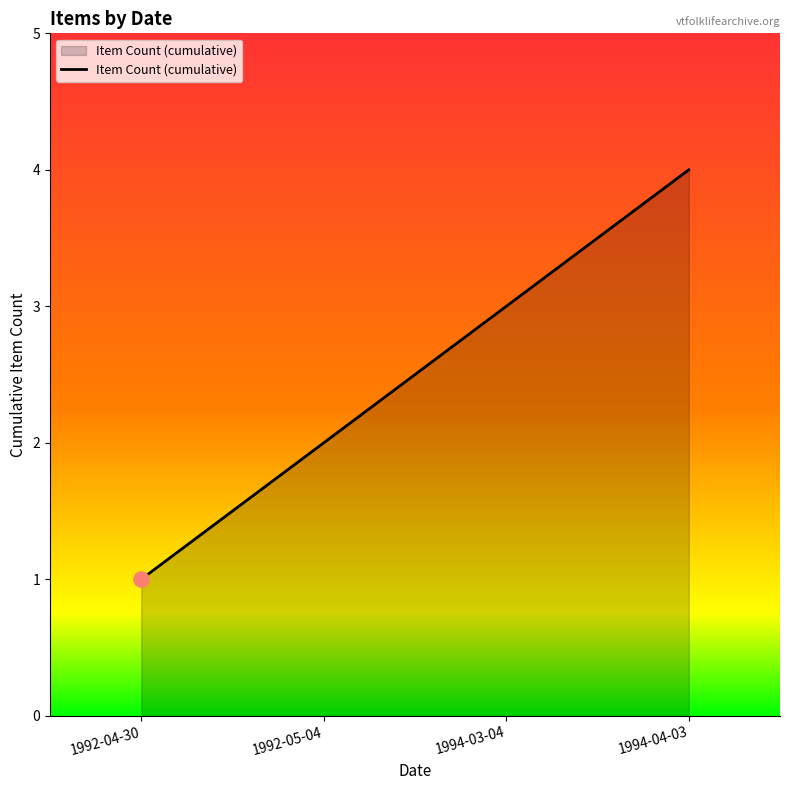

What is the change in value from 1992-04-30 to 1992-05-04?

+1